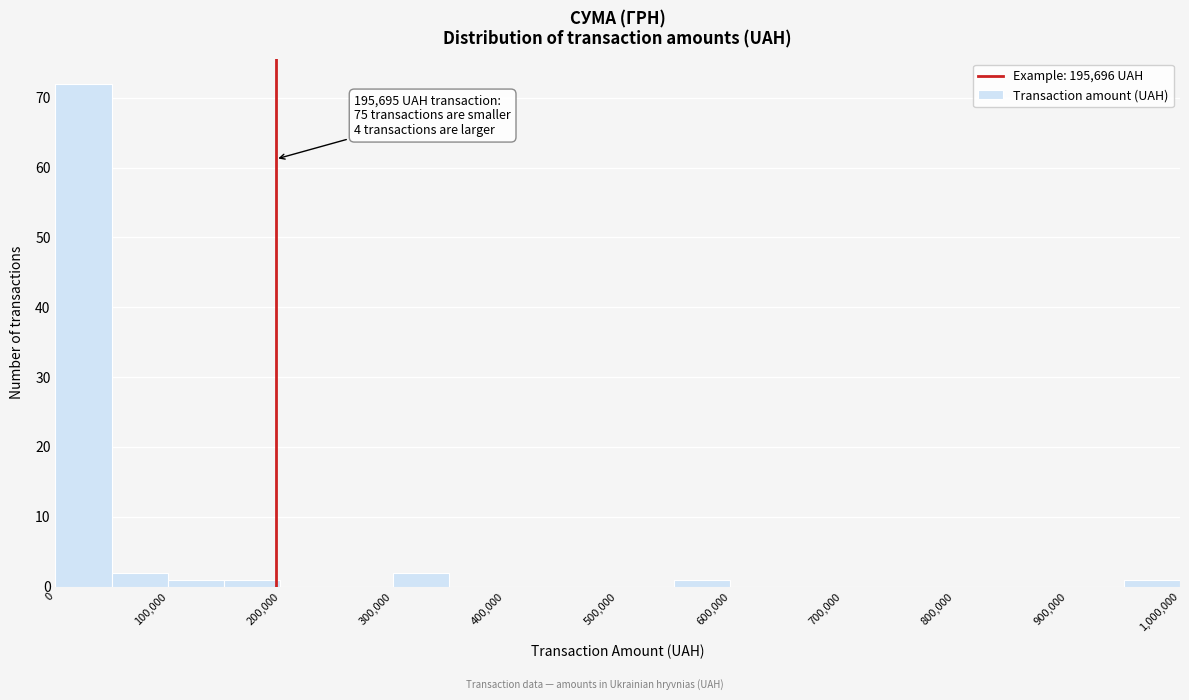

Which range on the x-axis has the tallest bar?

0 to 50000